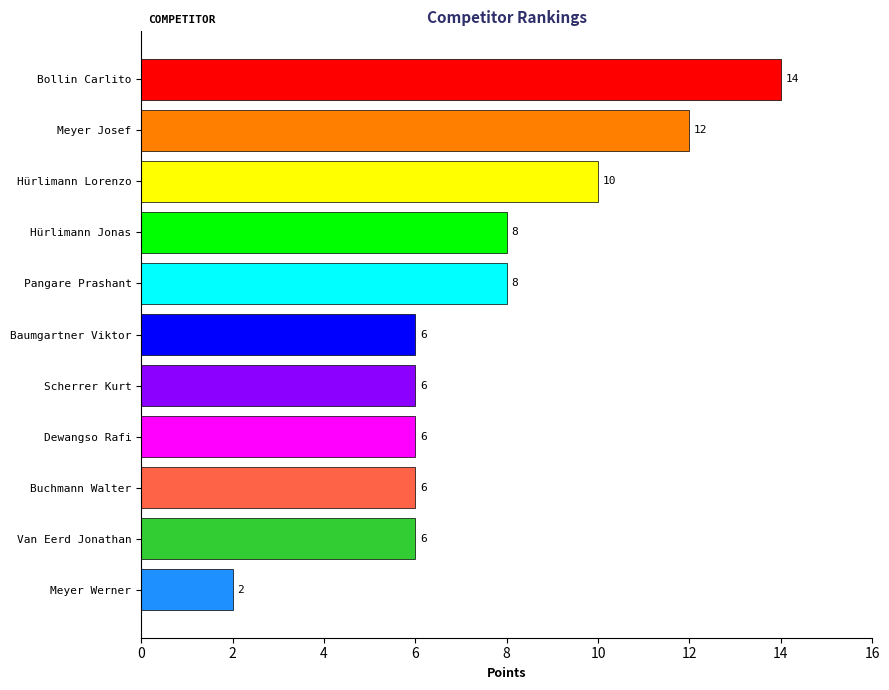

How many values are between 6 and 10?

8